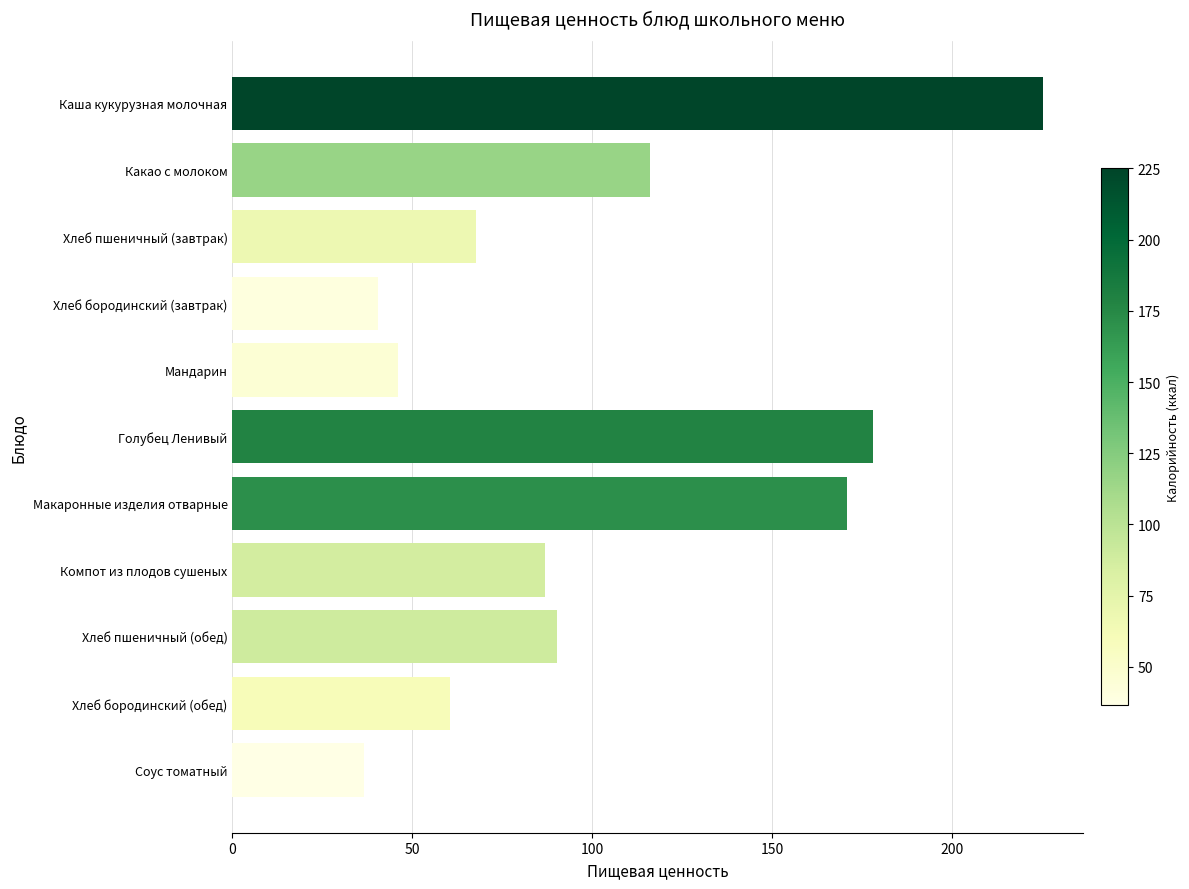

How many data points are above 86?

6